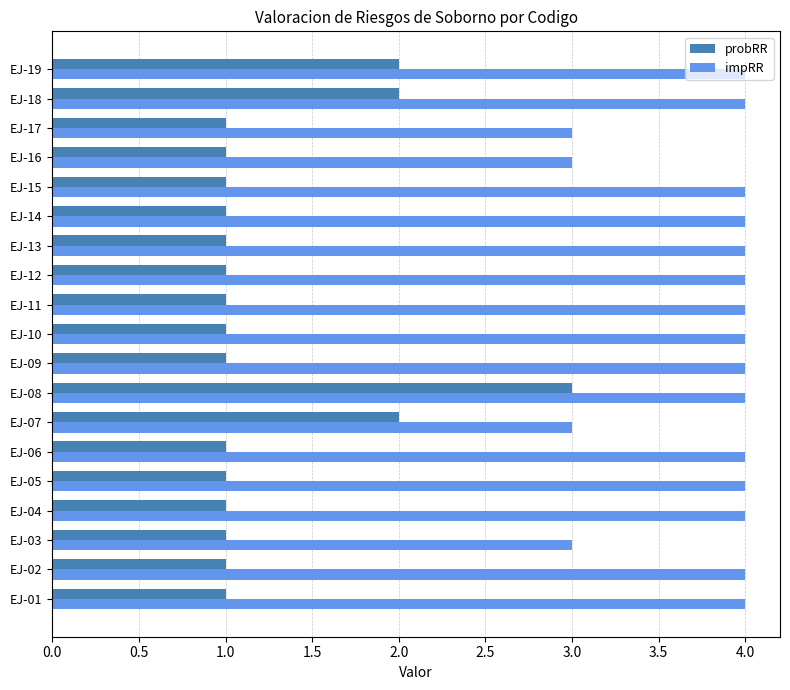

List the series in order of their peak value, highest first.

impRR, probRR